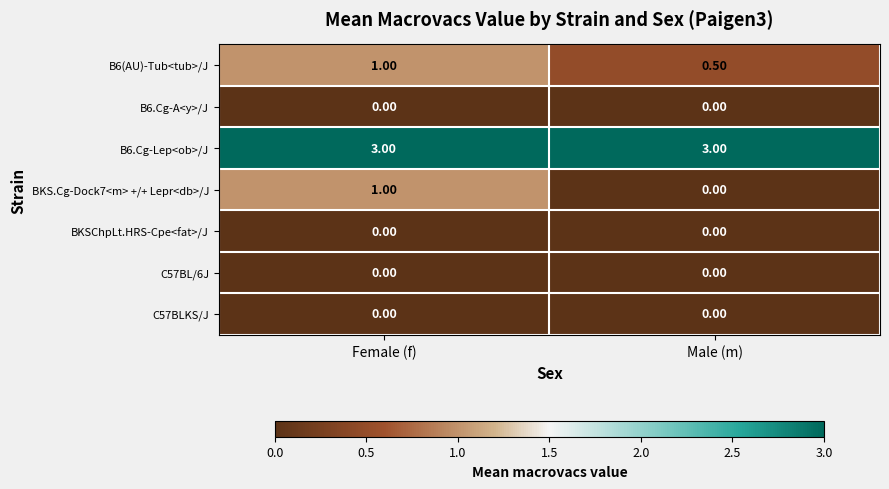

Which series has the widest spread of values?

BKS.Cg-Dock7<m> +/+ Lepr<db>/J